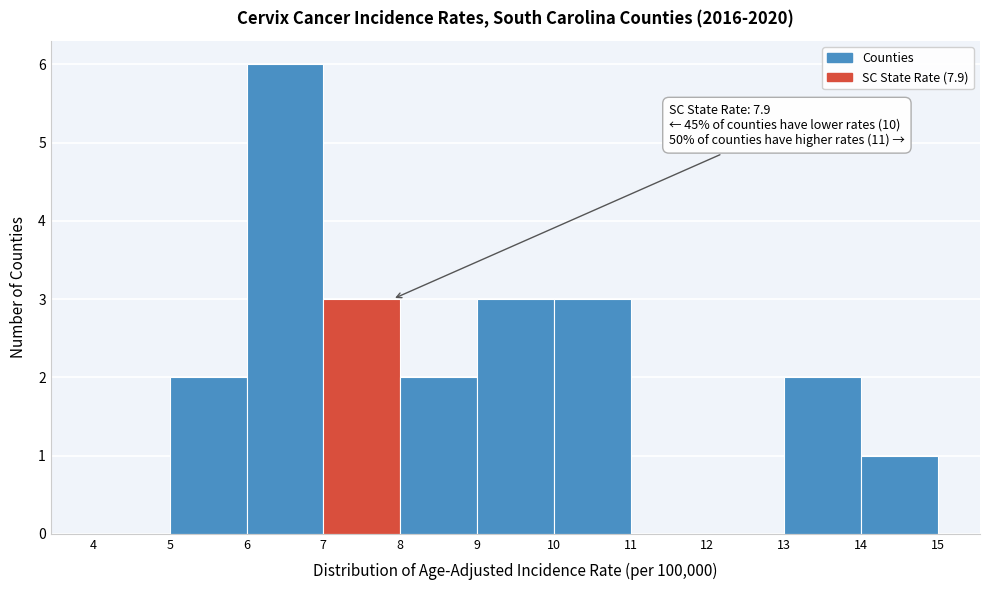

Which range on the x-axis has the tallest bar?

6 to 7